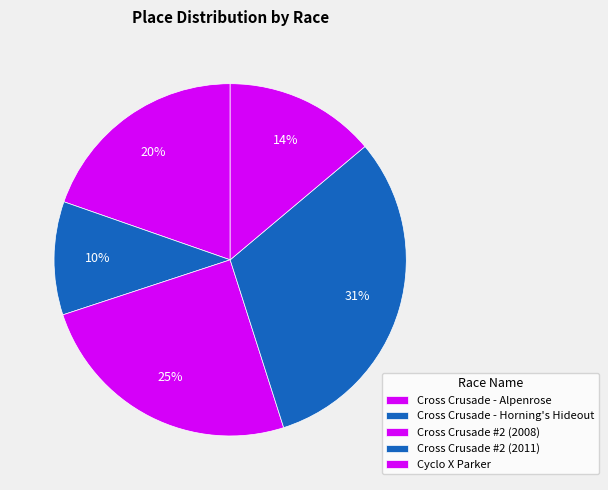

What is the ratio of the value at Cross Crusade - Alpenrose to the value at Cross Crusade - Horning's Hideout?

1.9